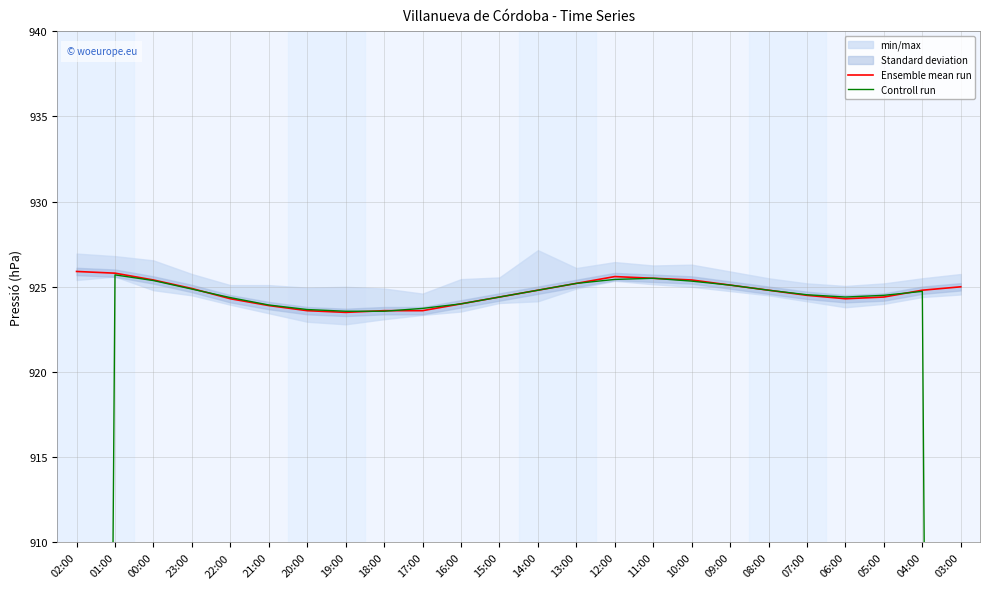

What is the label of the 6th point from the right?

08:00